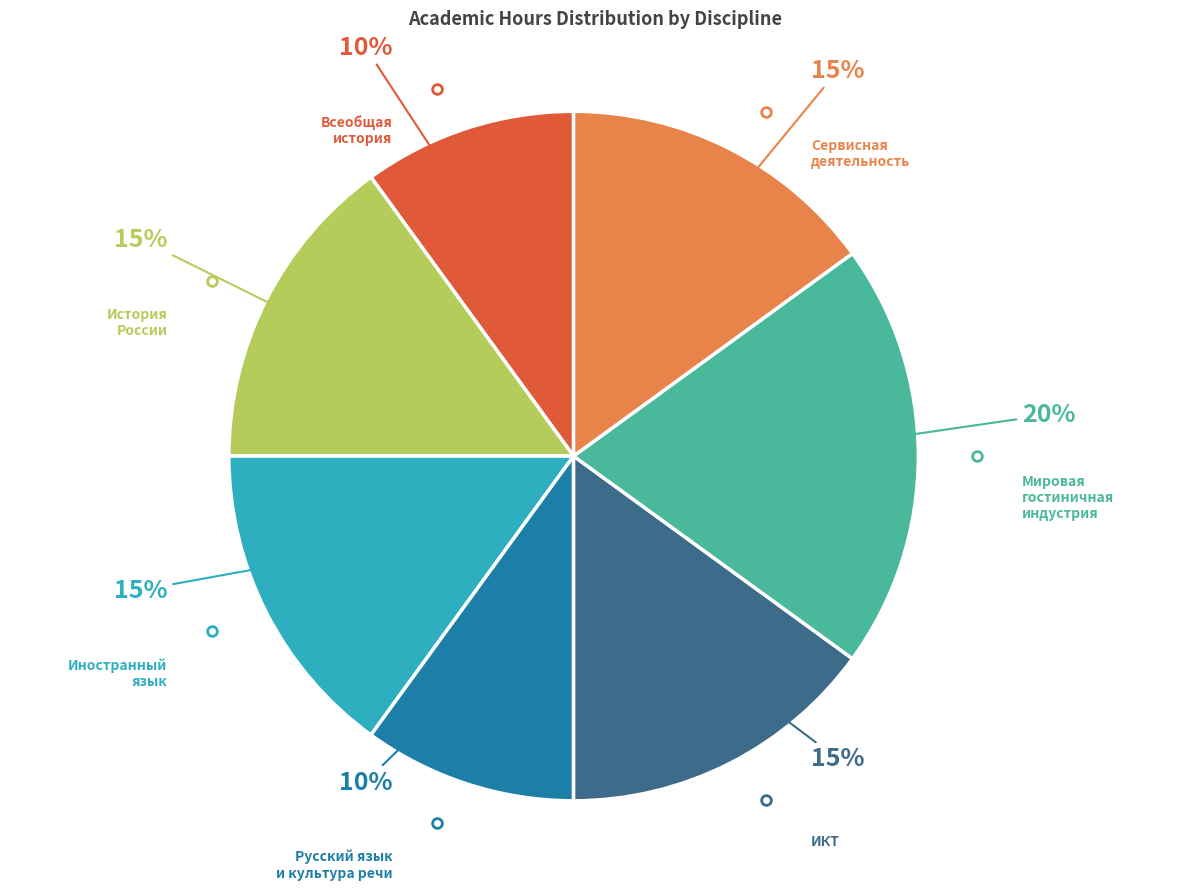

Between Всеобщая история and ИКТ, which is larger?

ИКТ